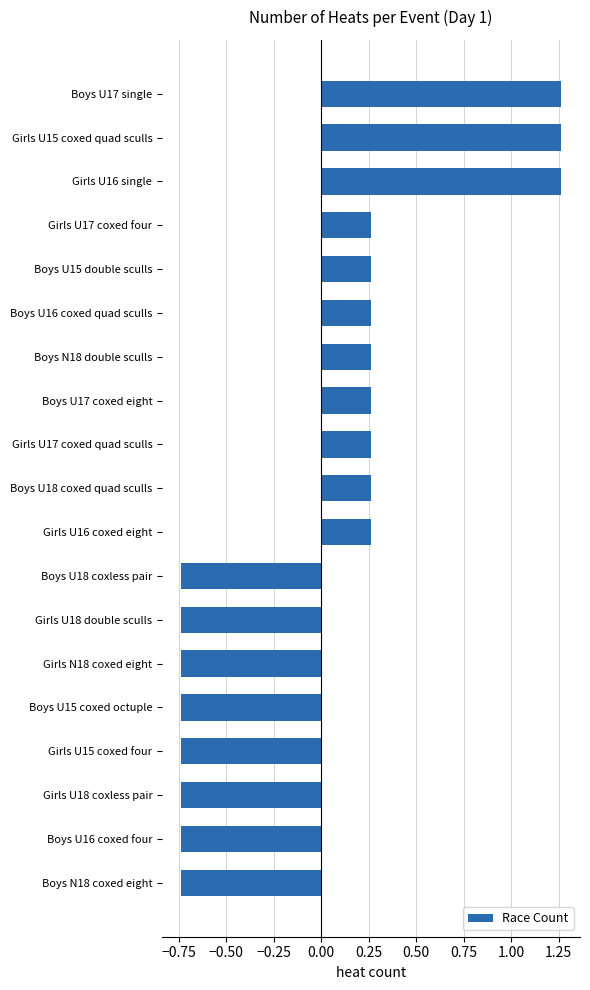

How many values are between 0 and 1?

8